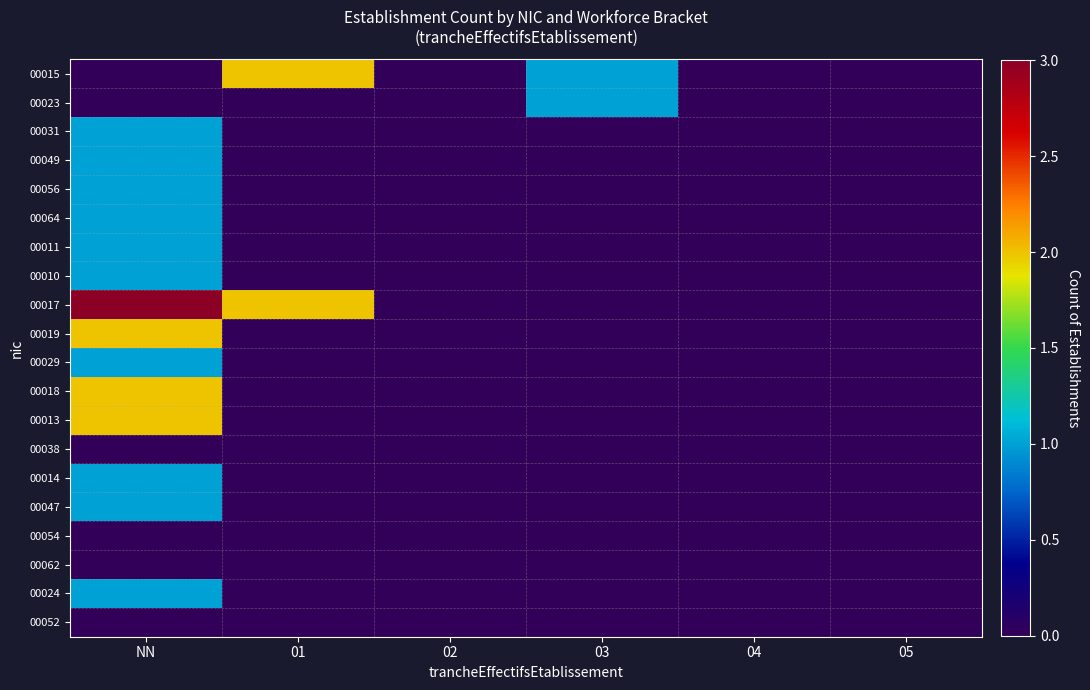

Which series has the widest spread of values?

00017